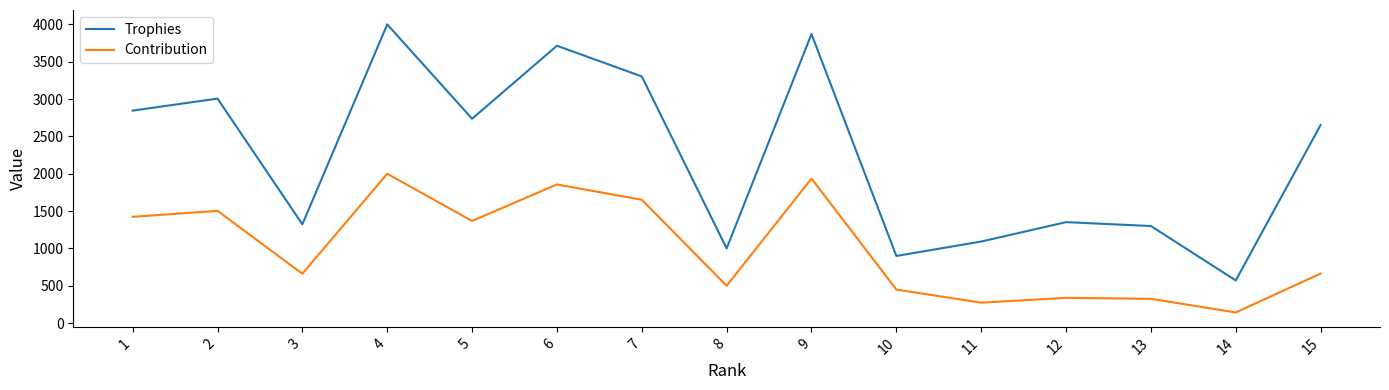

Where is Contribution nearest to the value 1071?

5